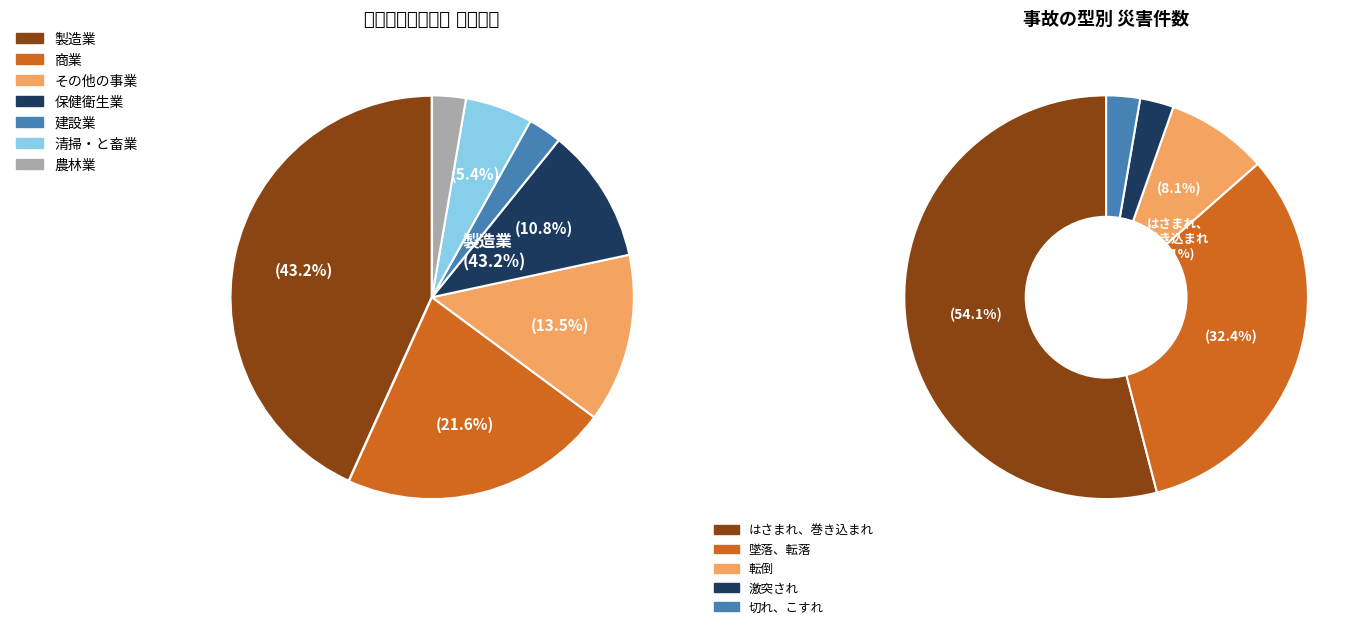

Does any single category account for the majority?

No